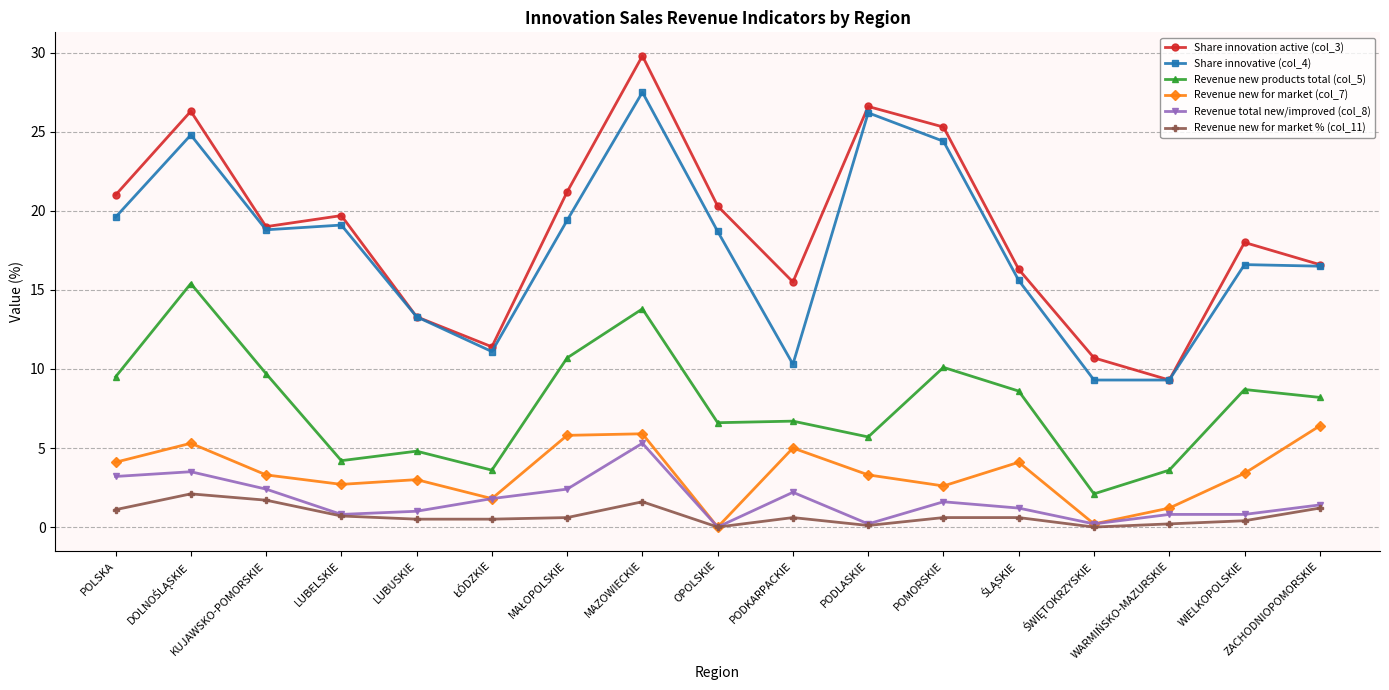

Which series has the largest range (max minus min)?

Share innovation active (col_3)